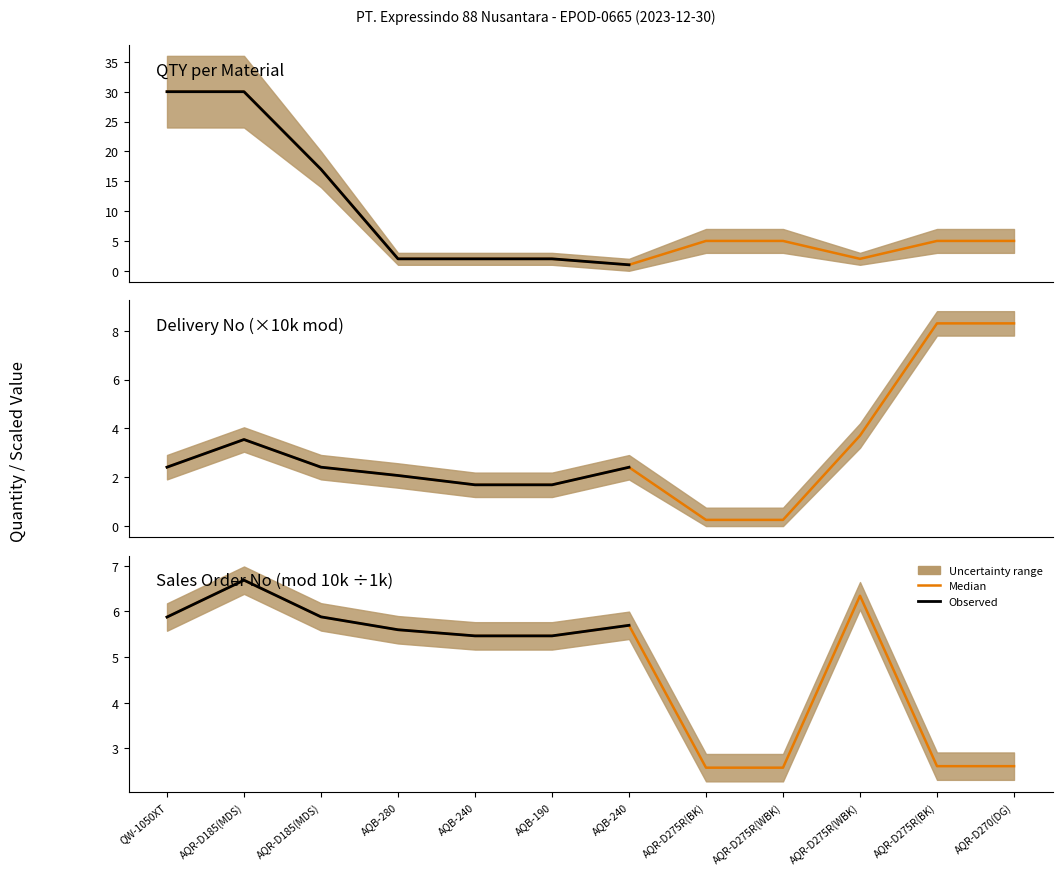

What is the total value across all series at AQB-280?

6